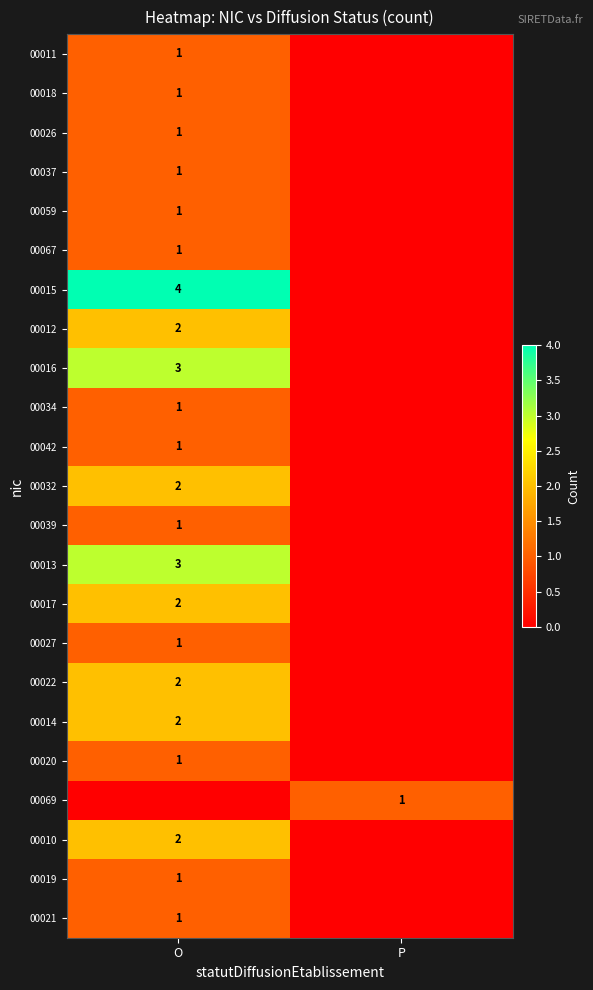

True or false: 00067 has a value of 0 at O.

False